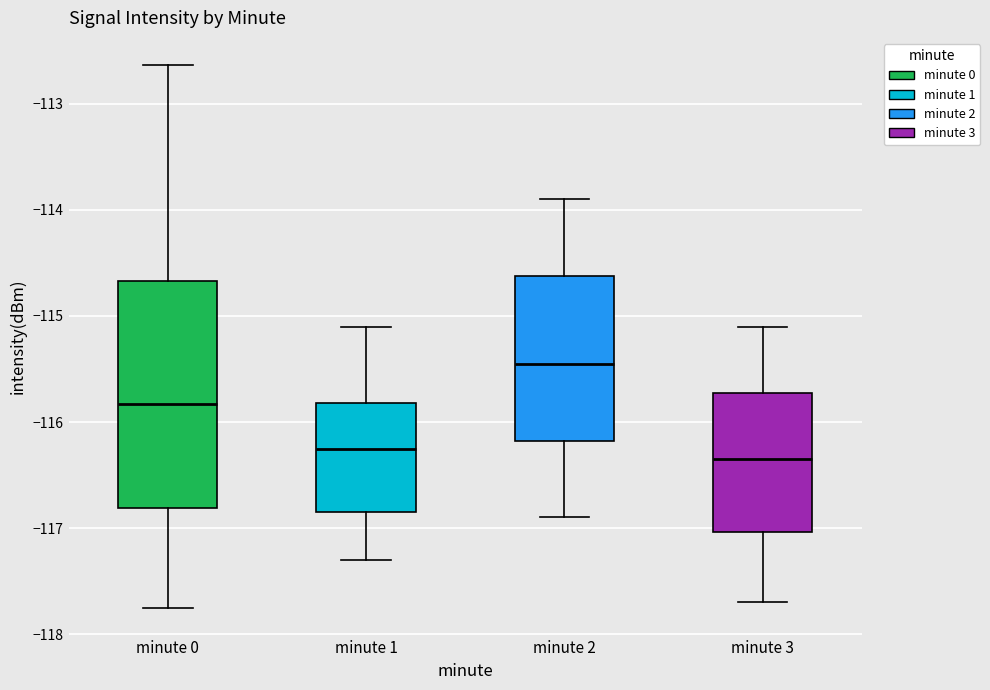

Reading left to right, transcribe this box plot: for each box, give where its median line is, the range the box spans, and where its two whiskers end, as read against the y-axis. The values are not printed on the chart, so give them approximately, as read against the axis.

minute 0: median -115.8, box -116.8 to -114.7, whiskers -117.8 to -112.6
minute 1: median -116.2, box -116.8 to -115.8, whiskers -117.3 to -115.1
minute 2: median -115.4, box -116.2 to -114.6, whiskers -116.9 to -113.9
minute 3: median -116.3, box -117.0 to -115.7, whiskers -117.7 to -115.1